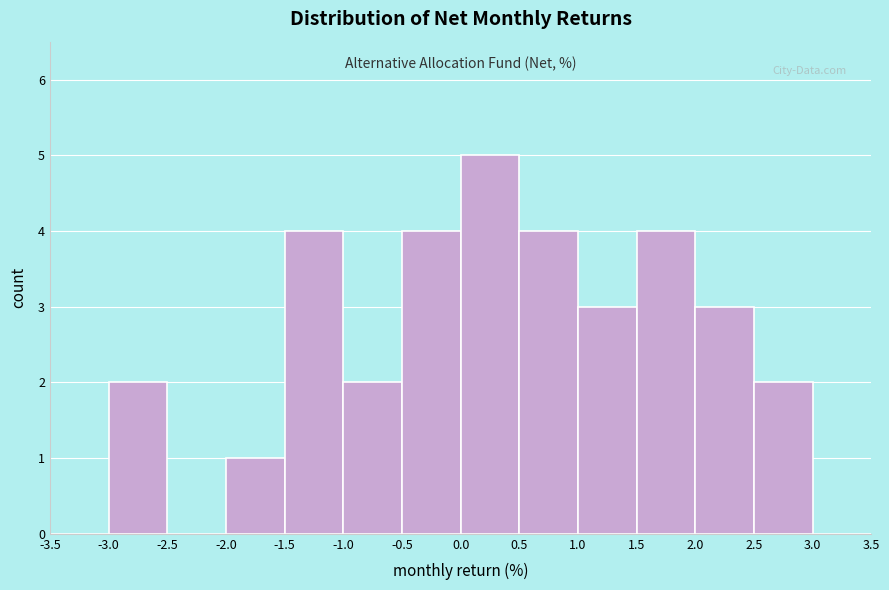

Reading left to right, list every bar in this chart as the range it spans on the x-axis followed by its height. The values are not printed on the chart, so give them approximately, as read against the axis.

-3.5 to -3.0: 0
-3.0 to -2.5: 2
-2.5 to -2.0: 0
-2.0 to -1.5: 1
-1.5 to -1.0: 4
-1.0 to -0.5: 2
-0.5 to 0.0: 4
0.0 to 0.5: 5
0.5 to 1.0: 4
1.0 to 1.5: 3
1.5 to 2.0: 4
2.0 to 2.5: 3
2.5 to 3.0: 2
3.0 to 3.5: 0